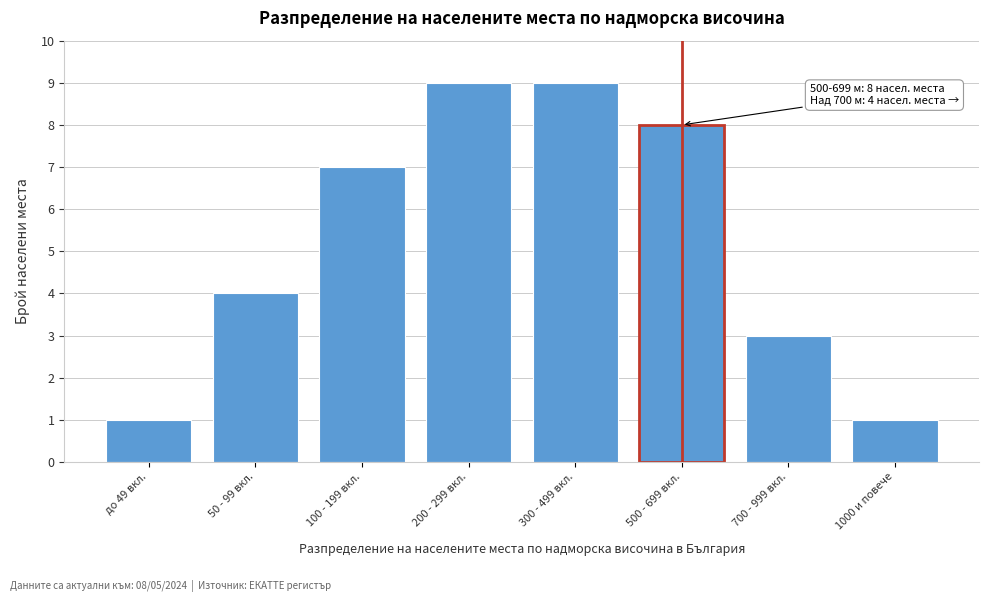

Reading right to left, extract all data points from this chart.

1	3	8	9	9	7	4	1